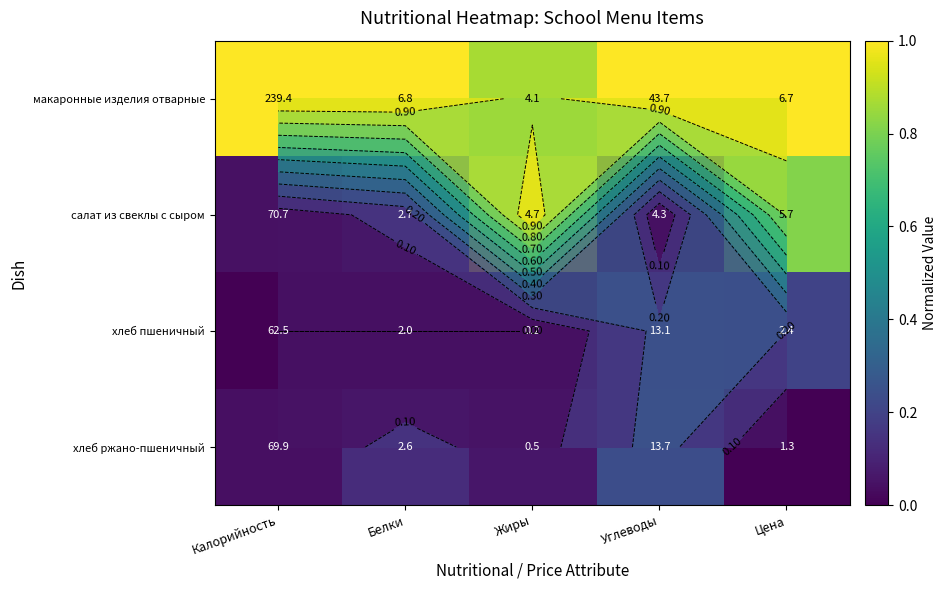

Rank the series by their maximum value, from highest to lowest.

макаронные изделия отварные, салат из свеклы с сыром, хлеб ржано-пшеничный, хлеб пшеничный